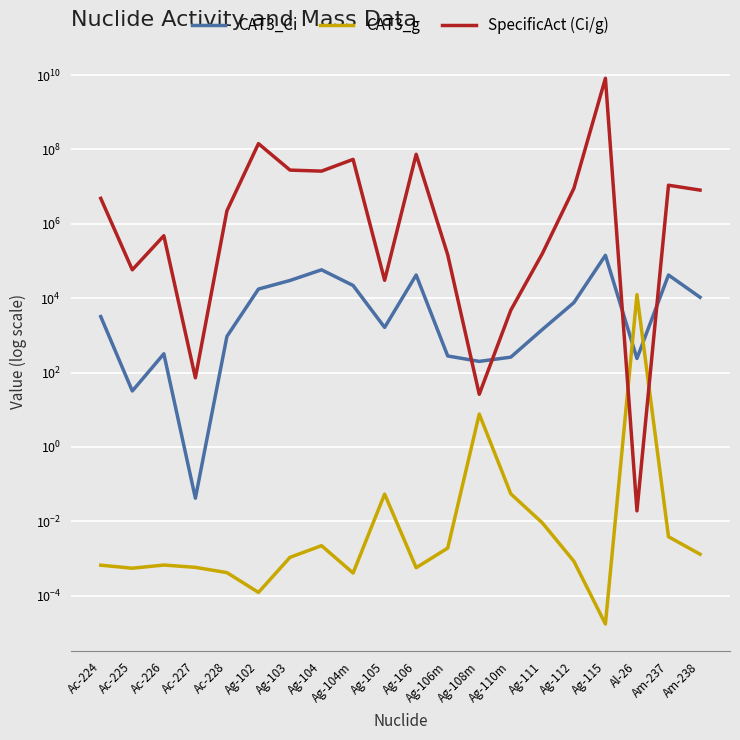

In CAT3_g, how many points are higher than both neighbors (excluding endpoints)?

5